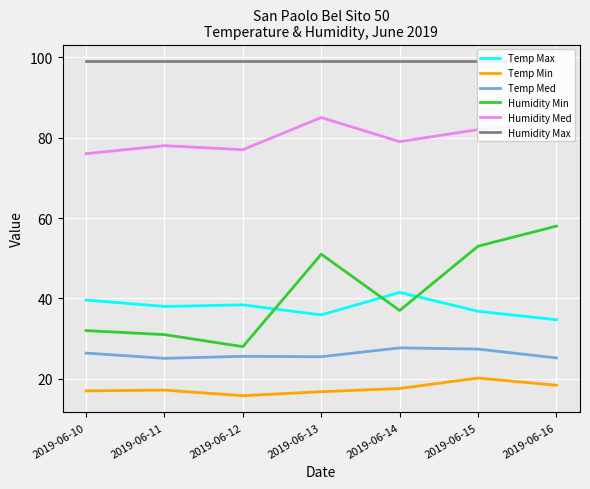

Which category has the highest value in the Humidity Min series?

2019-06-16